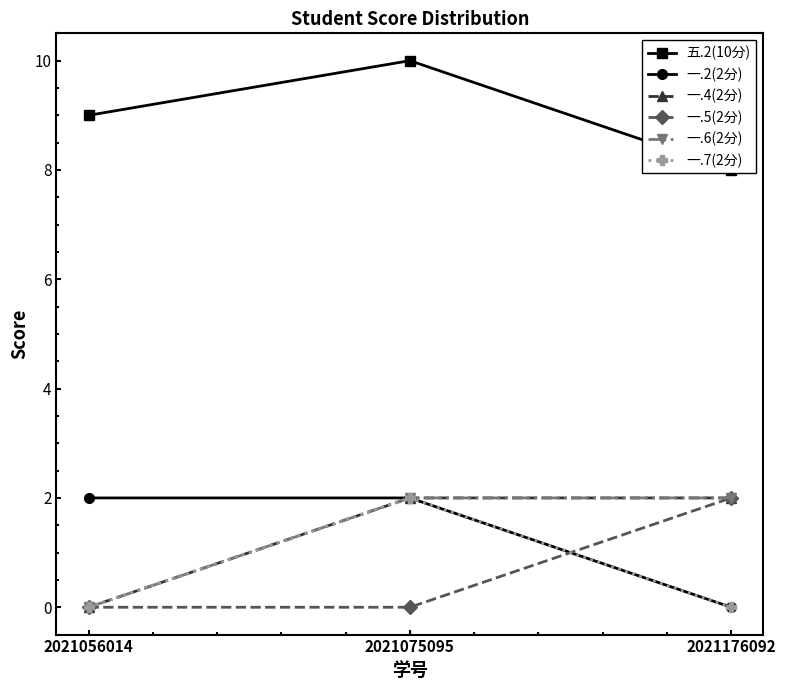

Which series changed the most between 2021056014 and 2021176092?

一.2(2分)